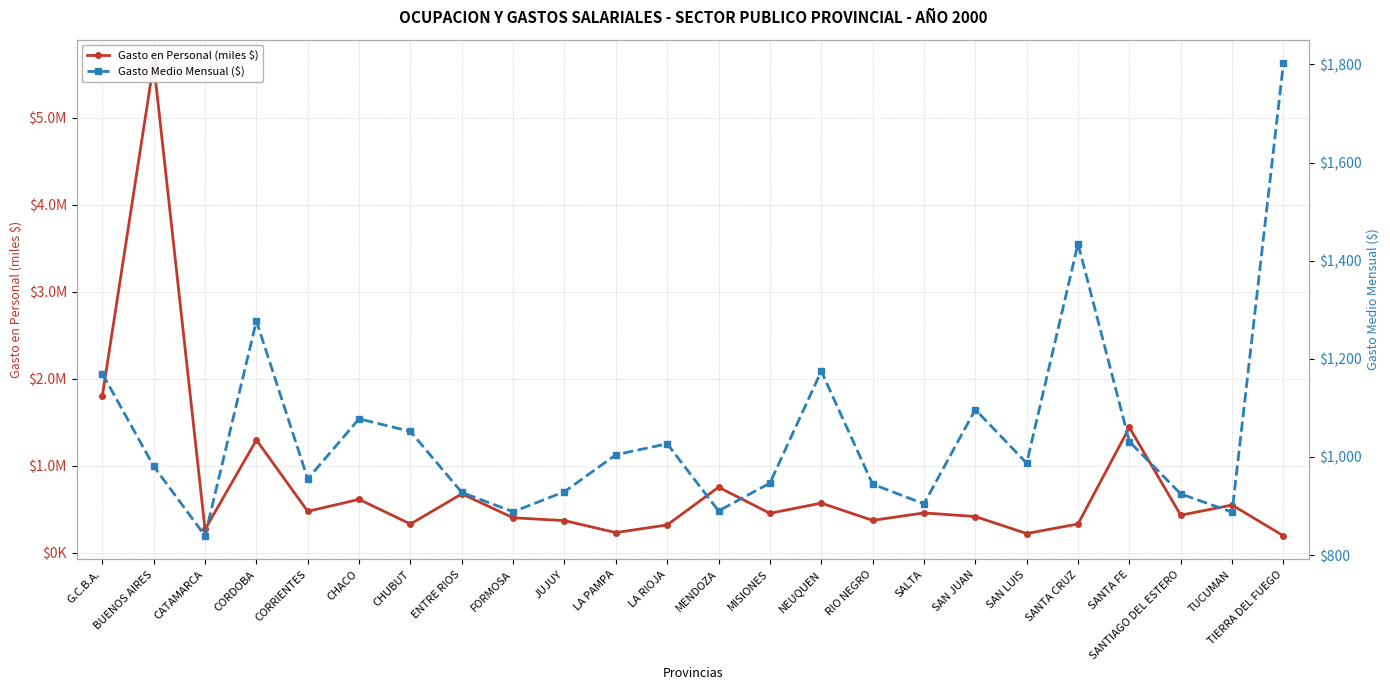

At which category does Gasto en Personal (miles $) reach its first local valley?

CATAMARCA